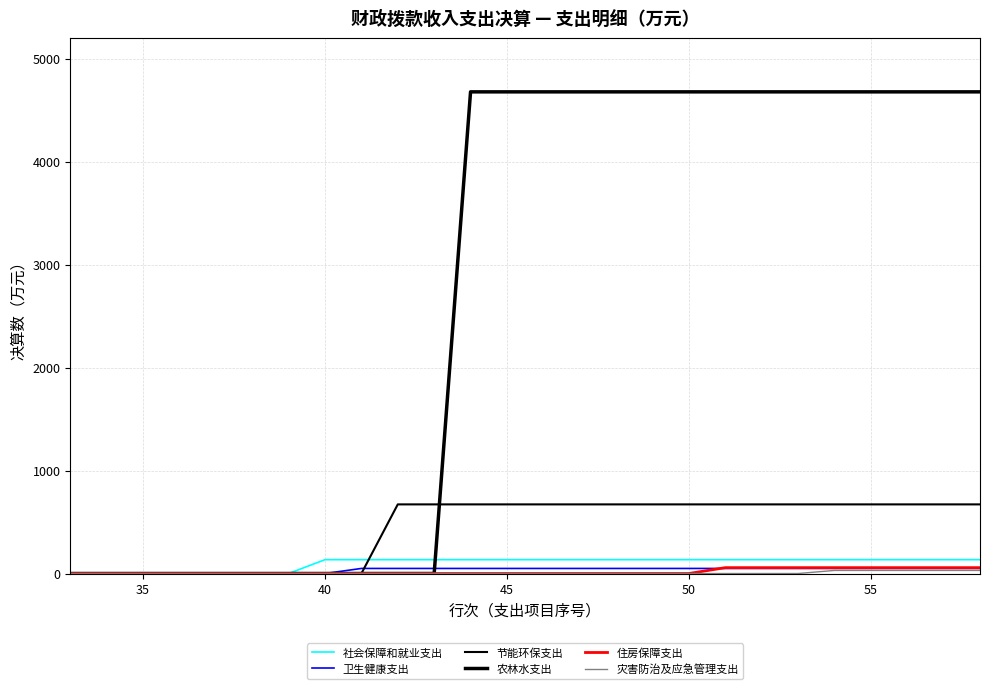

How many lines are shown in the chart?

6